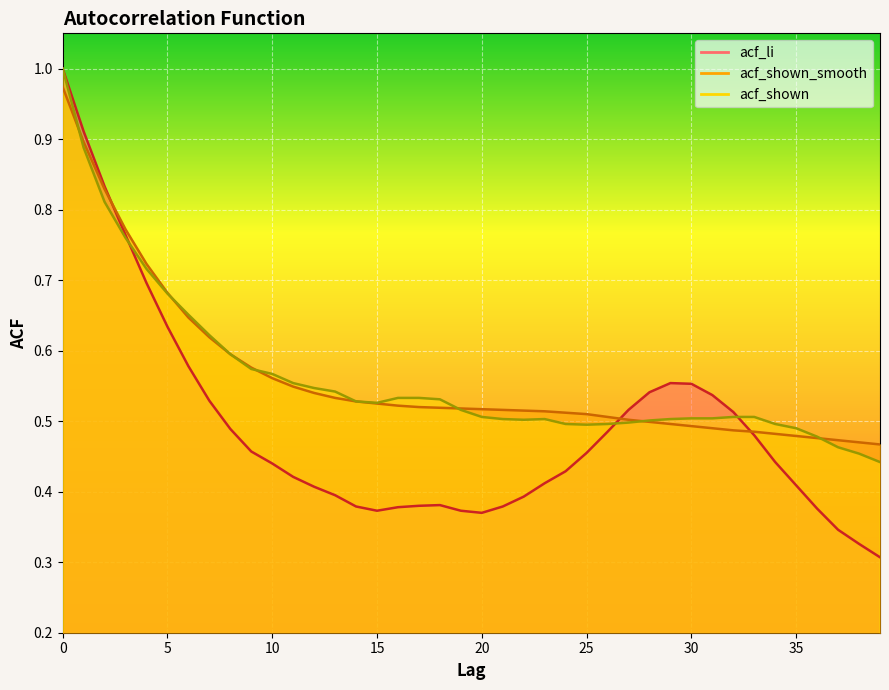

Rank the series at 24 from lowest to highest value.

acf_li, acf_shown, acf_shown_smooth